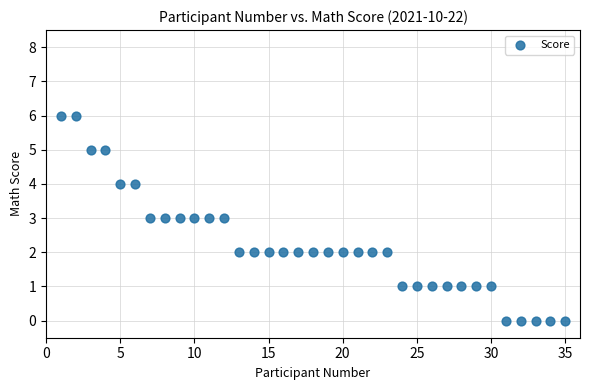

What is the range of Y values (max minus min)?

6